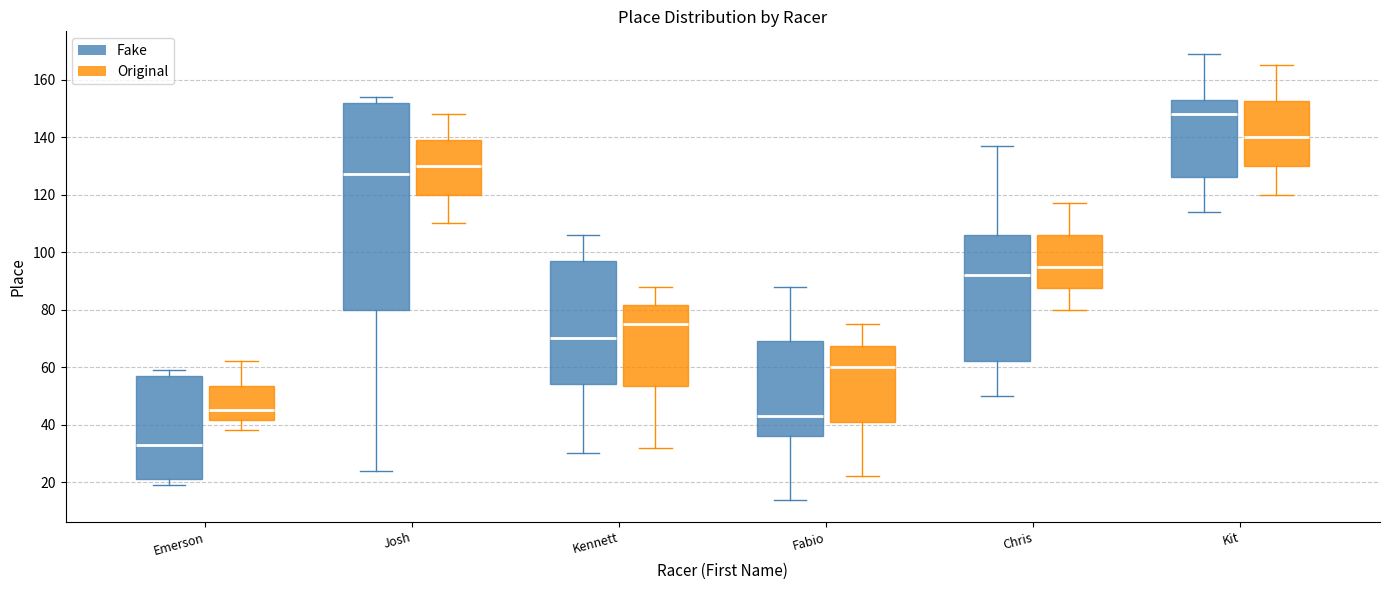

Reading left to right, transcribe this box plot: for each box, give where its median line is, the range the box spans, and where its two whiskers end, as read against the y-axis. The values are not printed on the chart, so give them approximately, as read against the axis.

Emerson (Fake): median 34, box 22 to 58, whiskers 20 to 60
Emerson (Original): median 46, box 42 to 54, whiskers 38 to 62
Josh (Fake): median 128, box 80 to 152, whiskers 24 to 154
Josh (Original): median 130, box 120 to 140, whiskers 110 to 148
Kennett (Fake): median 70, box 54 to 98, whiskers 30 to 106
Kennett (Original): median 76, box 54 to 82, whiskers 32 to 88
Fabio (Fake): median 44, box 36 to 70, whiskers 14 to 88
Fabio (Original): median 60, box 42 to 68, whiskers 22 to 76
Chris (Fake): median 92, box 62 to 106, whiskers 50 to 138
Chris (Original): median 96, box 88 to 106, whiskers 80 to 118
Kit (Fake): median 148, box 126 to 154, whiskers 114 to 170
Kit (Original): median 140, box 130 to 152, whiskers 120 to 166